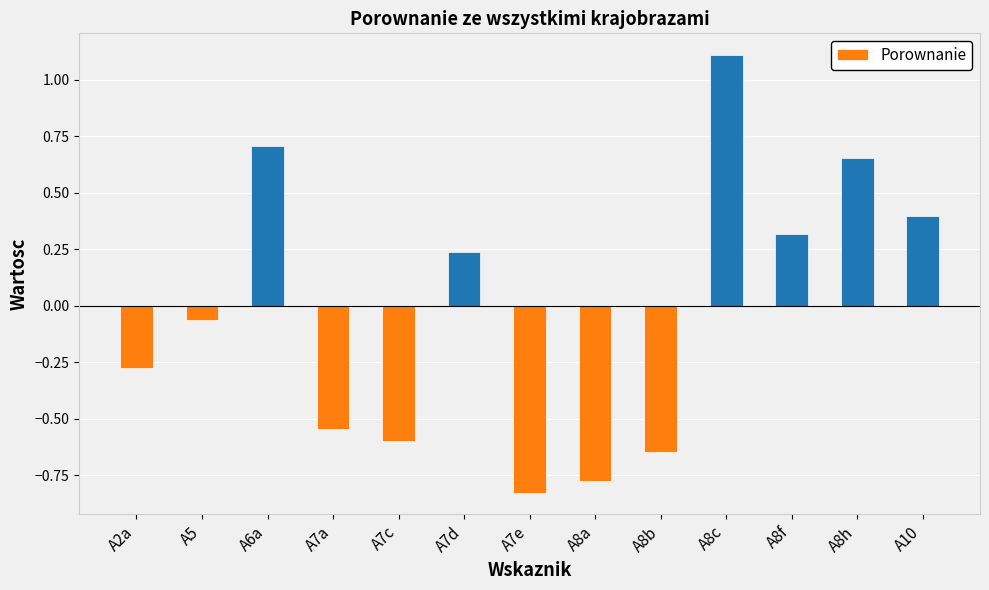

Does the chart contain any negative values?

Yes